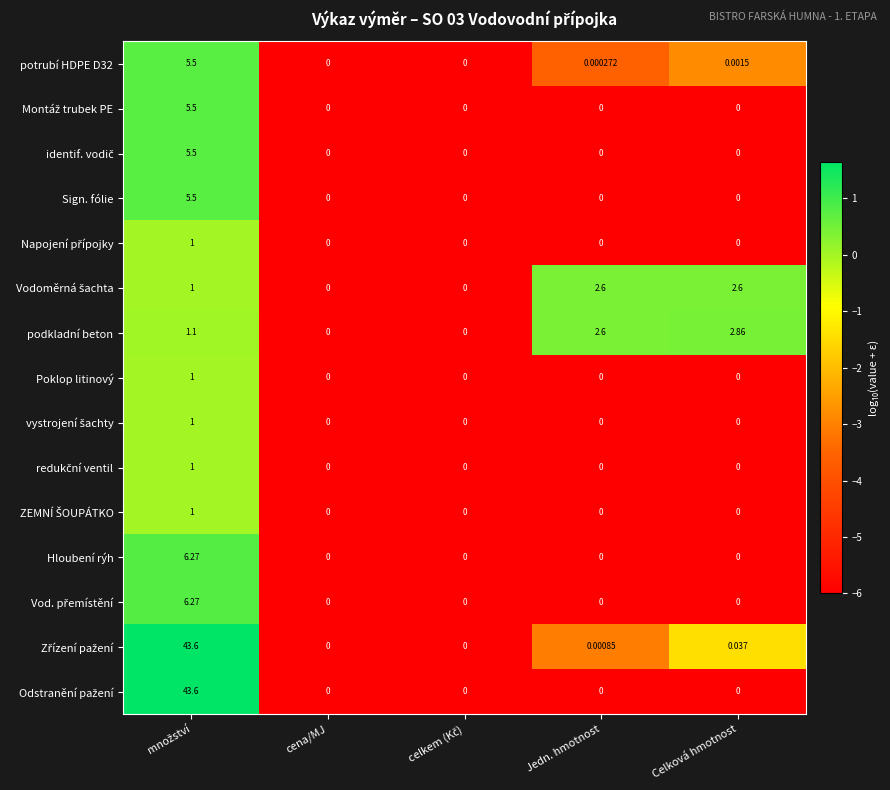

Which series changed the most between cena/MJ and Celková hmotnost?

podkladní beton